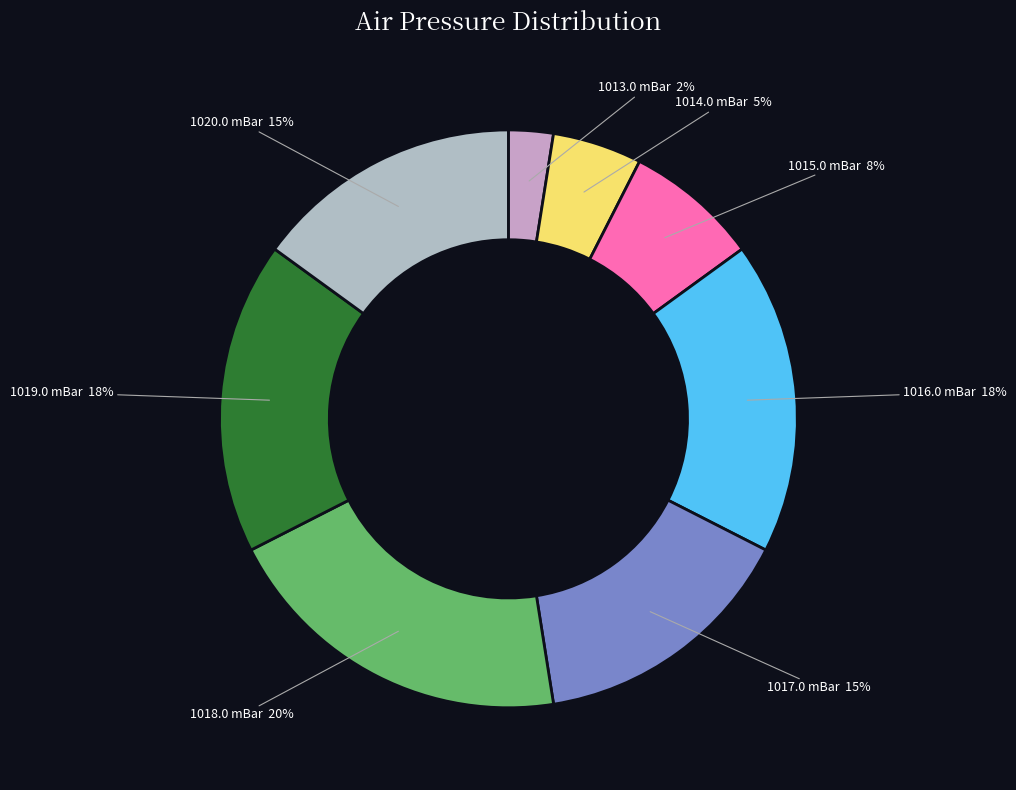

Does any single category account for the majority?

No